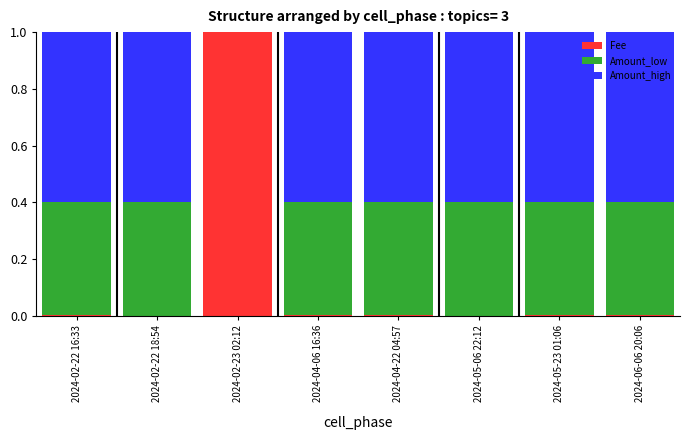

True or false: Fee has a value of 0.0 at 2024-02-22 16:33.

True